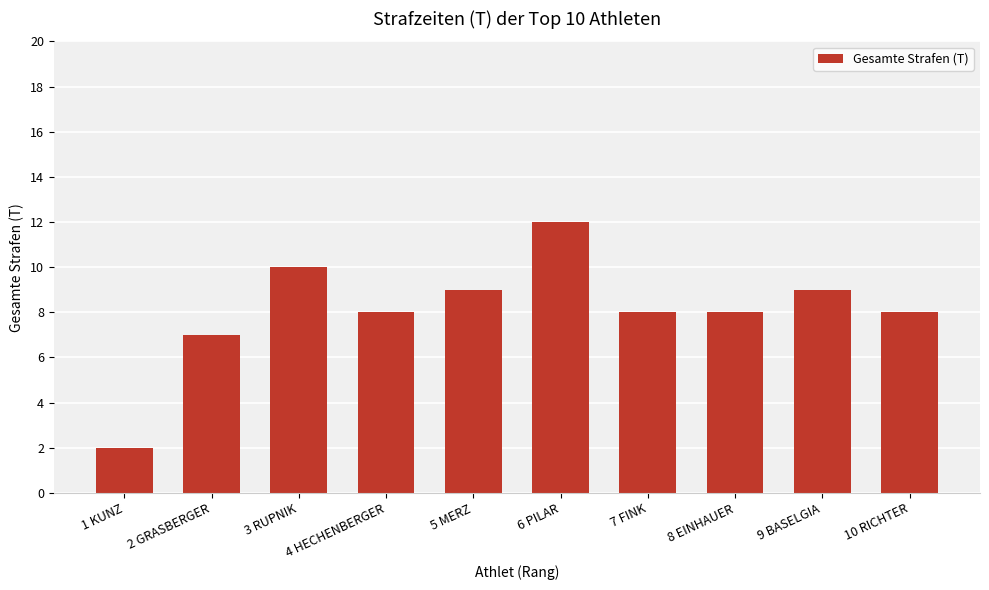

Read the value at 5 MERZ, to the nearest 5.

10